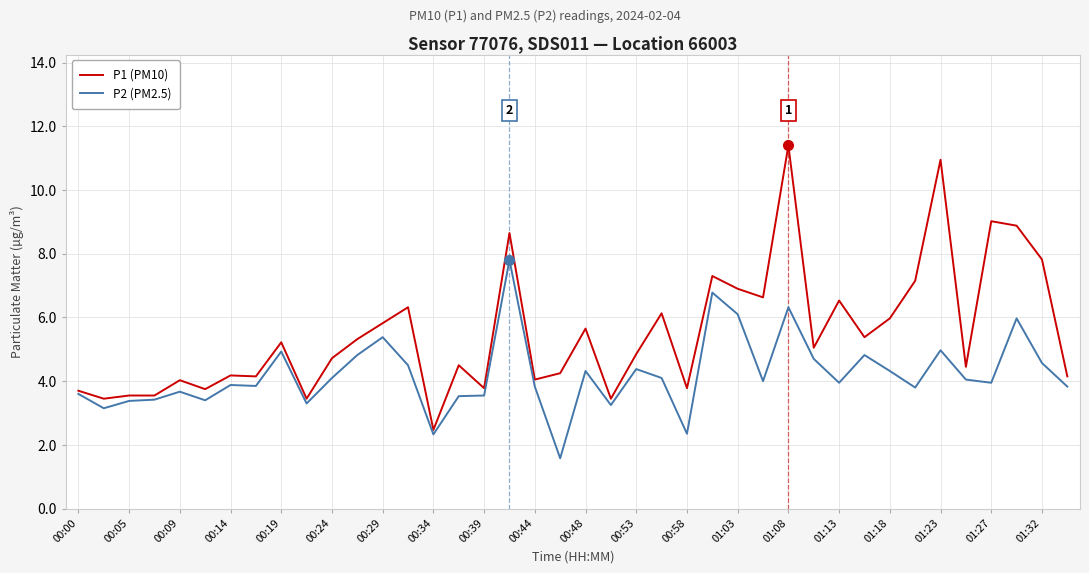

List the series in order of their overall mean, highest first.

P1 (PM10), P2 (PM2.5)